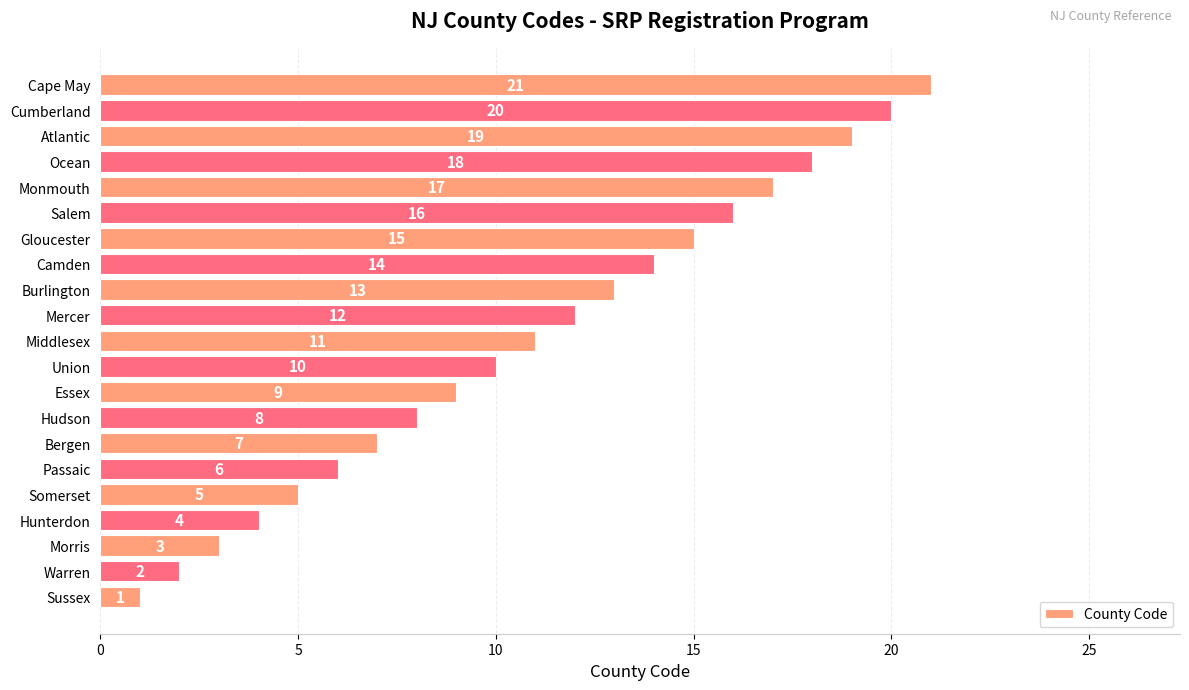

What is the change in value from Union to Mercer?

+2